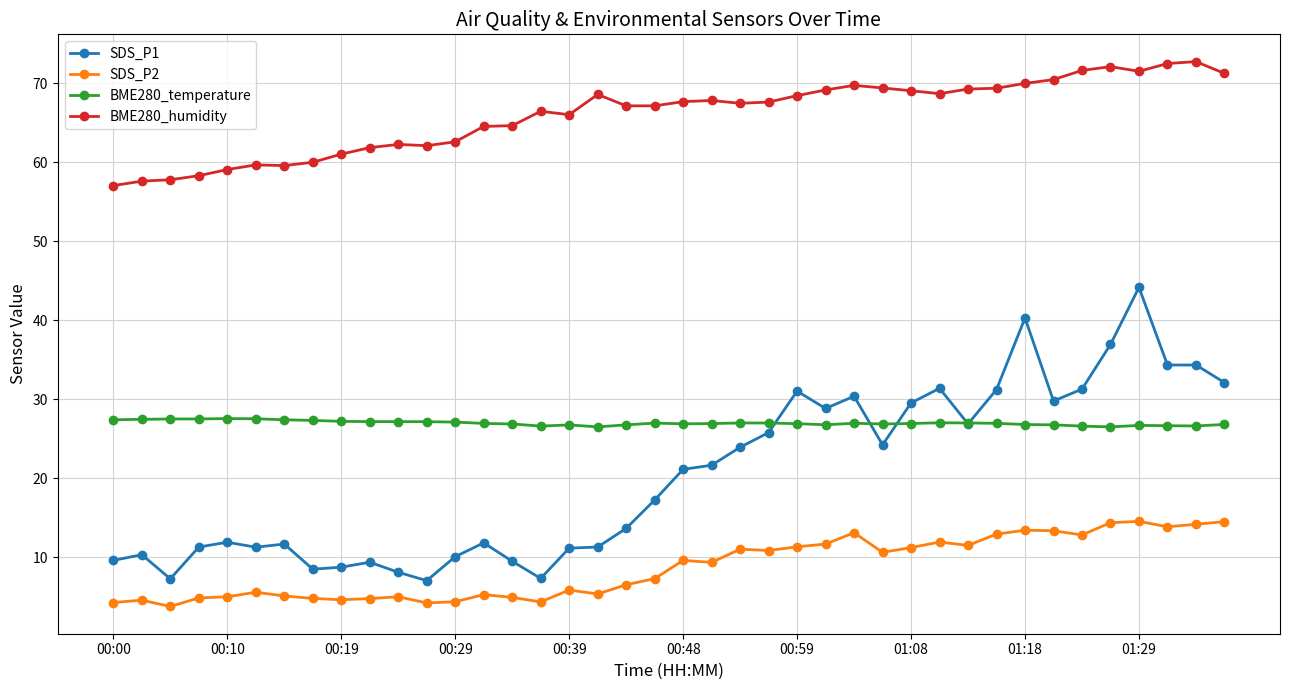

Which series has the largest total across all categories?

BME280_humidity